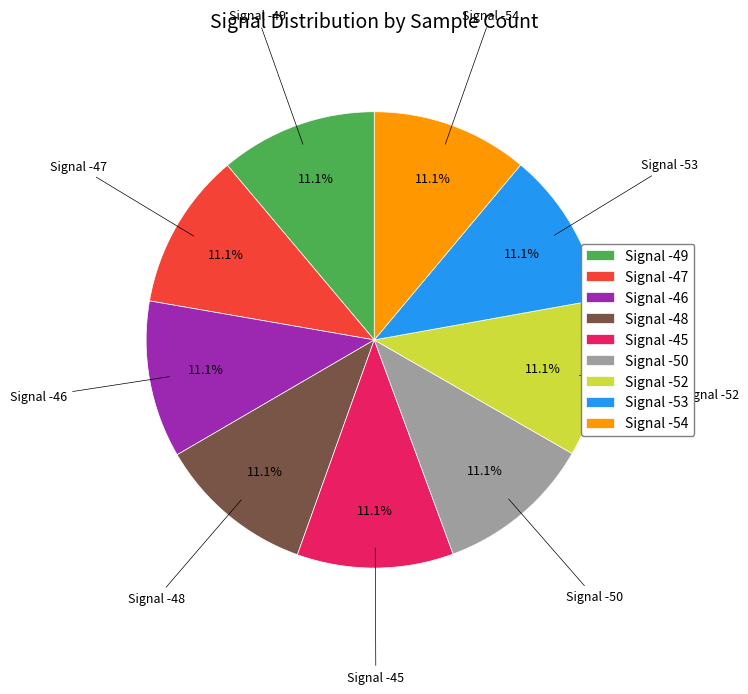

What is the ratio of the value at Signal -50 to the value at Signal -46?

1.0